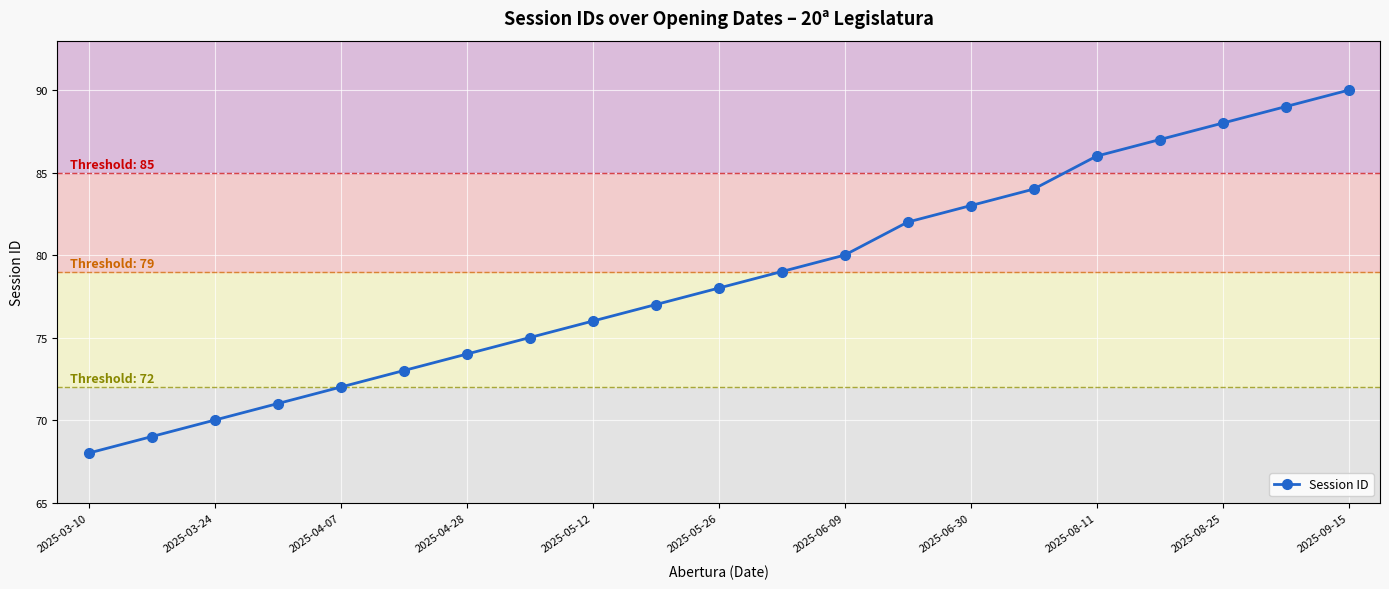

Reading left to right, what are all the values shown in this chart?

68	69	70	71	72	73	74	75	76	77	78	79	80	82	83	84	86	87	88	89	90